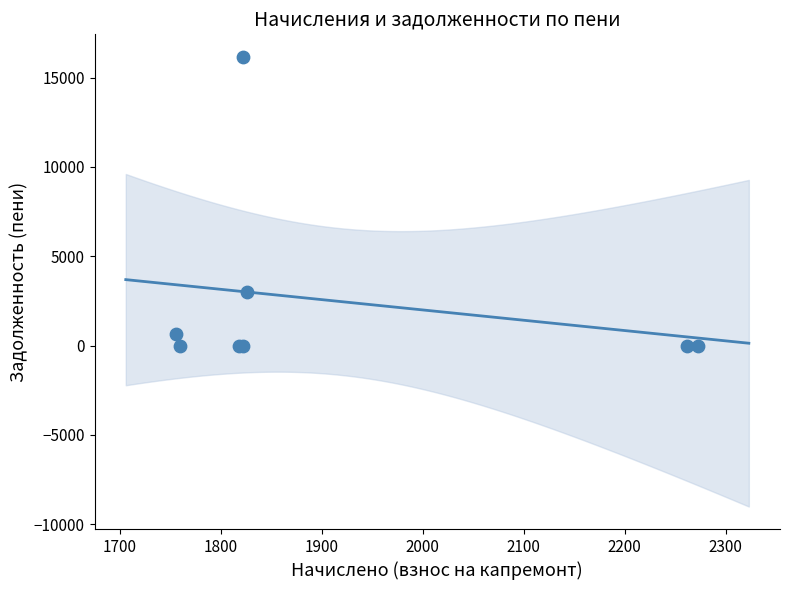

What Y value in the scatter plot is closest to 8079?

2983.7